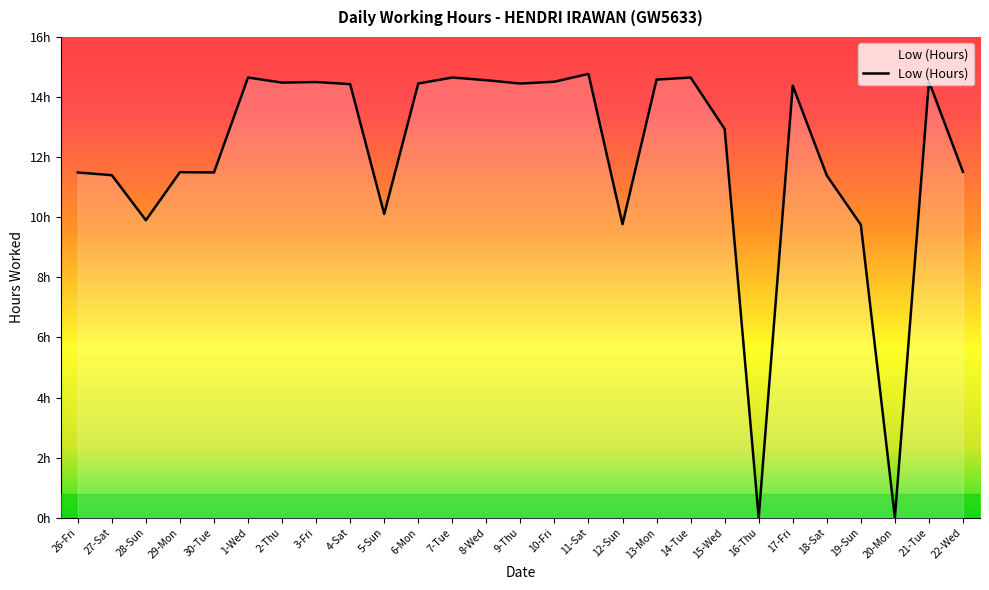

Where does the data first go above 14?

1-Wed